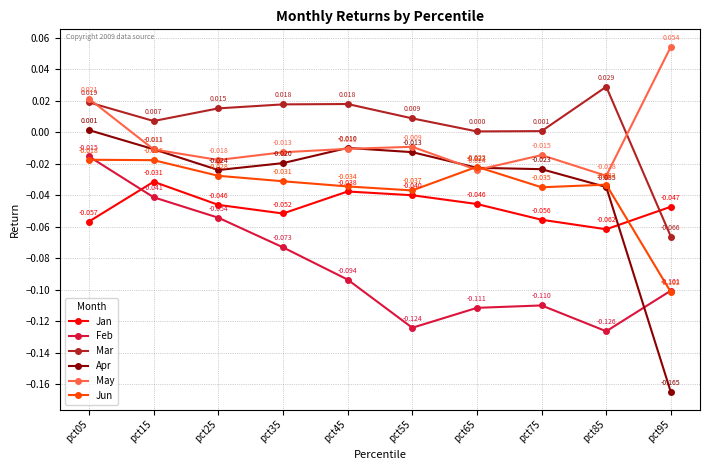

How many interior local valleys does the Feb series have?

2